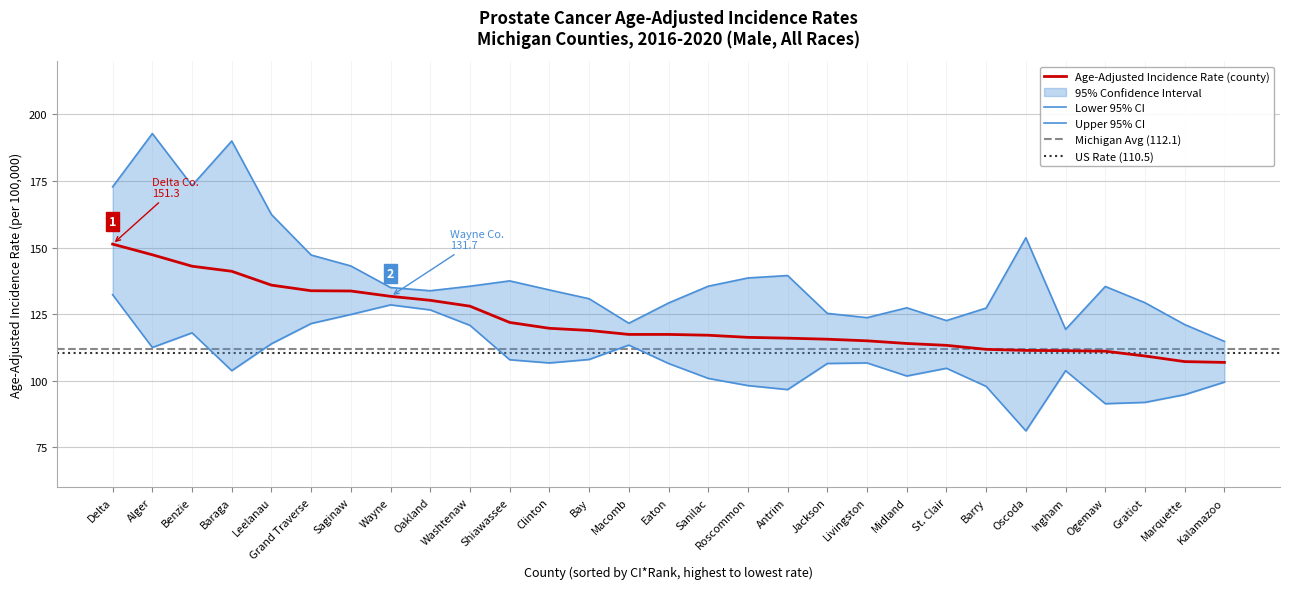

Between Grand Traverse and Jackson, which series saw the biggest shift?

Upper 95% CI